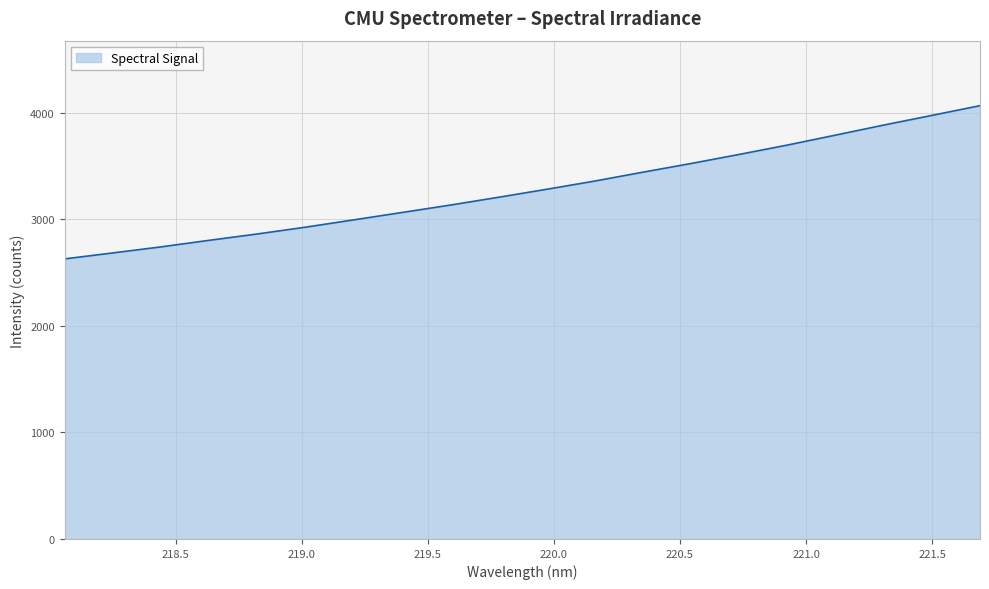

What is the minimum value shown in the chart?

2629.0